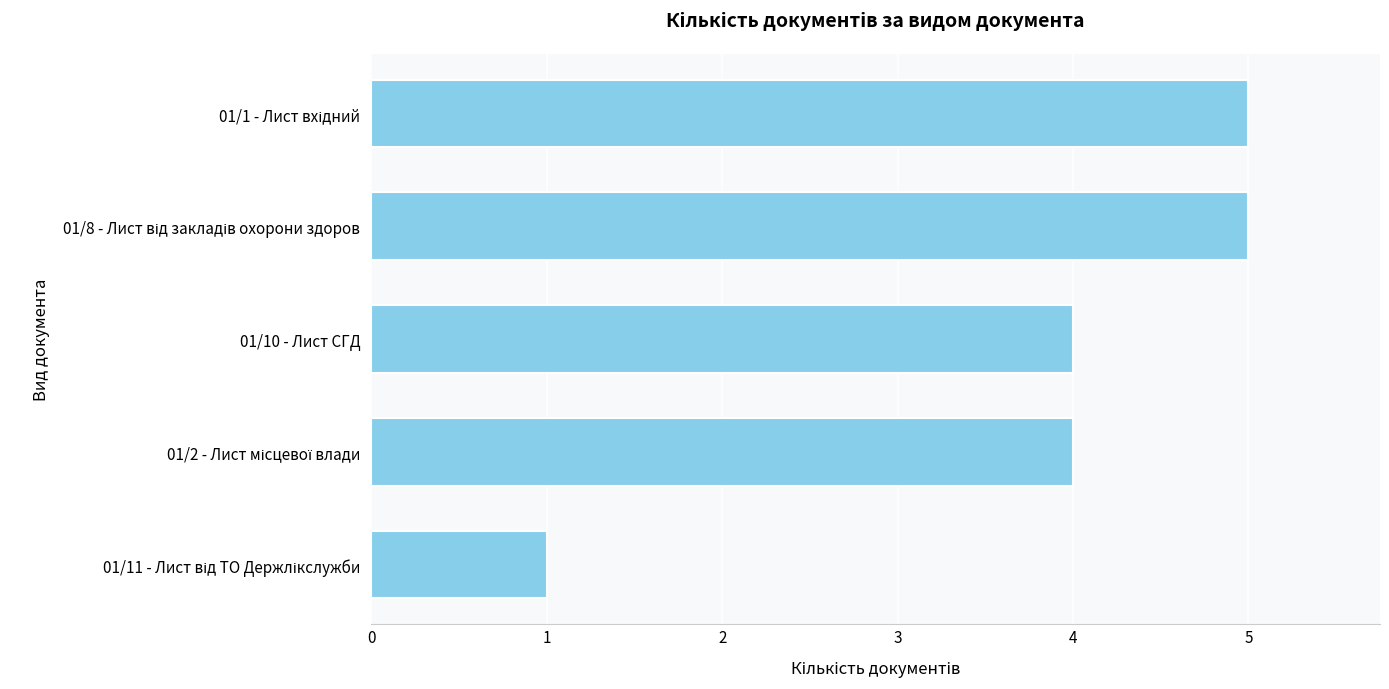

What is the maximum value shown in the chart?

5